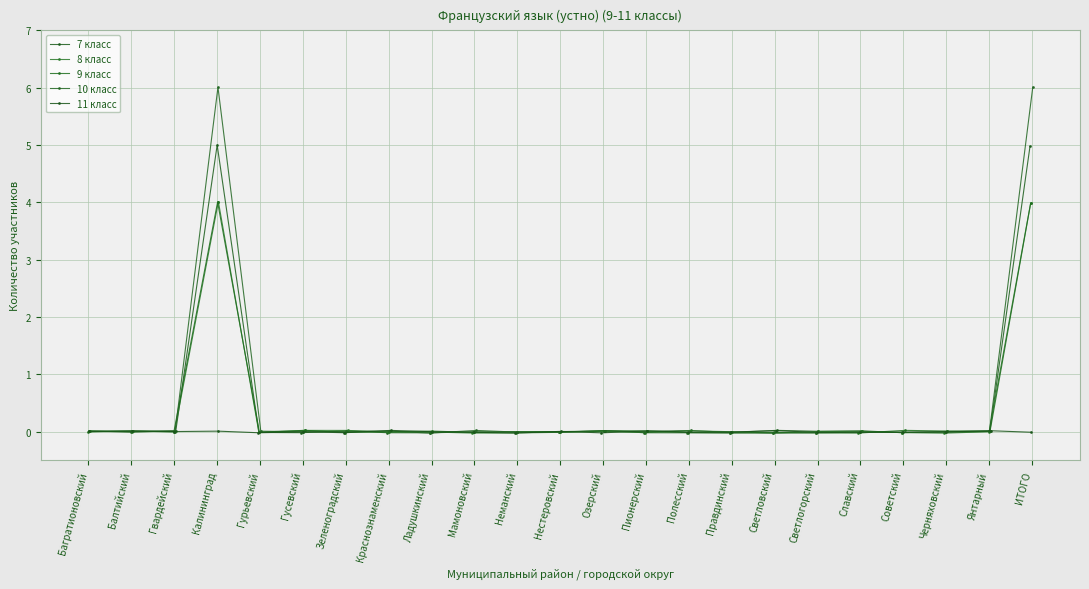

How many negative values does the 10 класс series have?

12